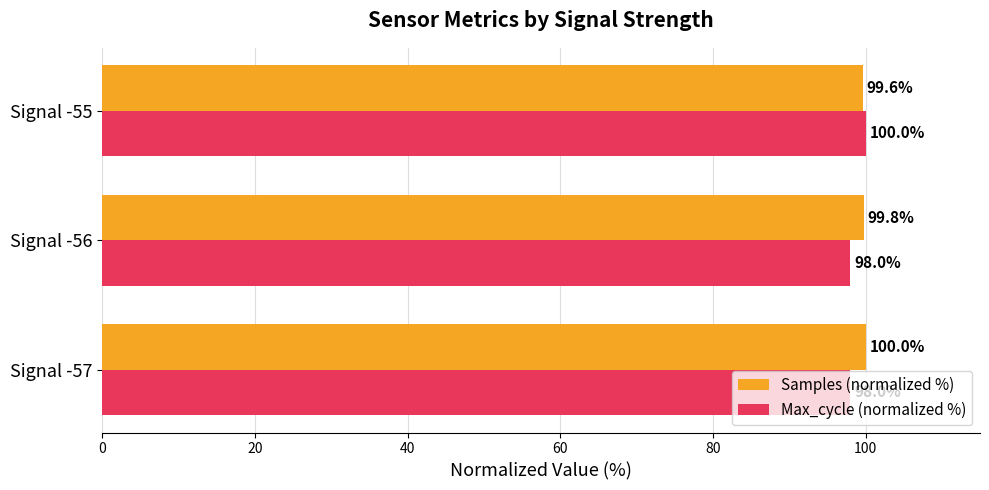

Which series changed the most between Signal -57 and Signal -56?

Samples (normalized %)